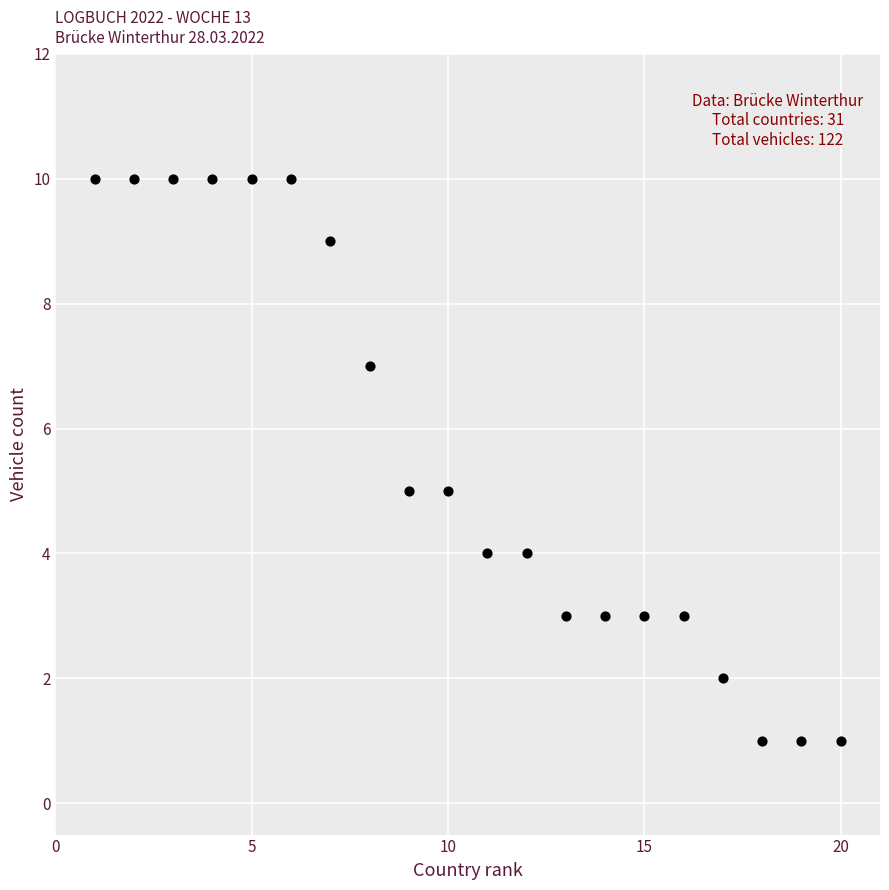

What is the range of Y values (max minus min)?

9